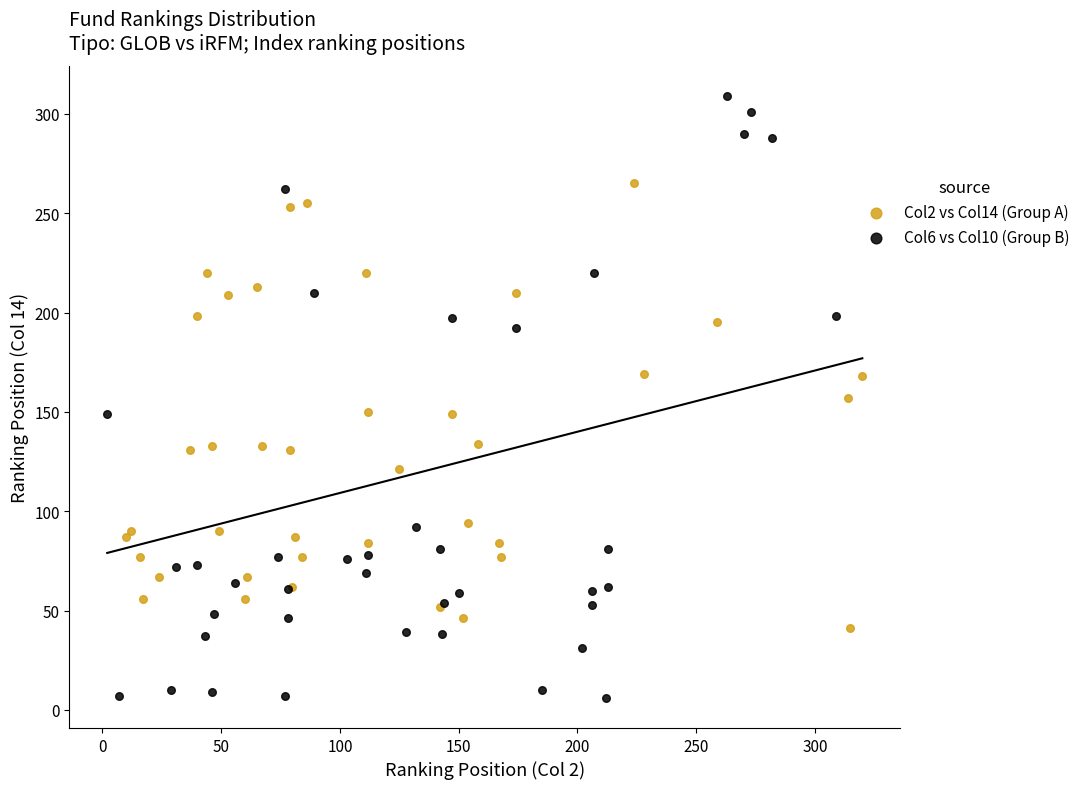

Which series contains the lowest Y value?

Col6 vs Col10 (Group B)